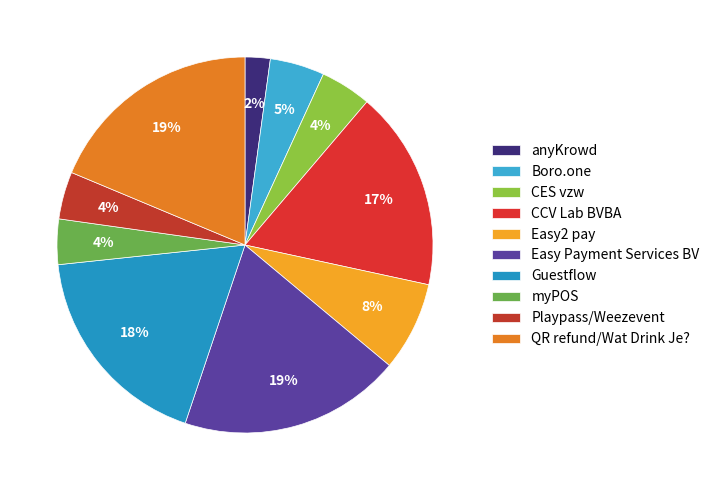

Is it true that CES vzw is 19% of the pie?

False